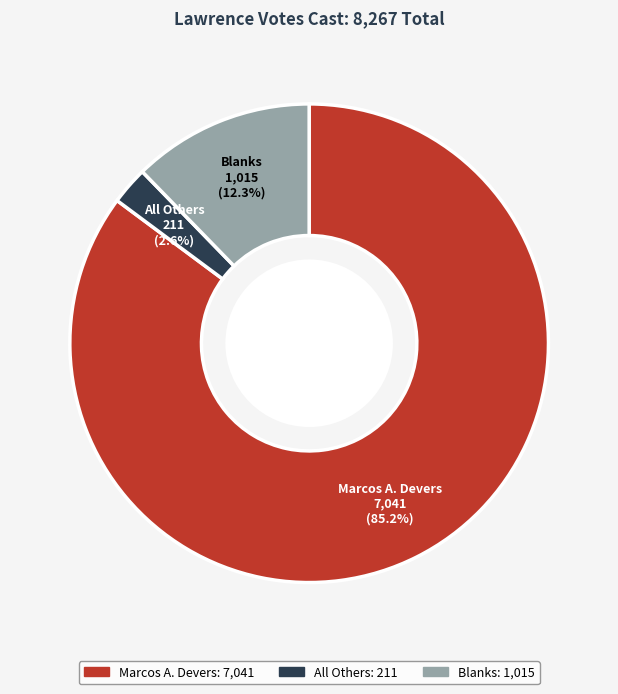

Count the number of slices in the pie.

3